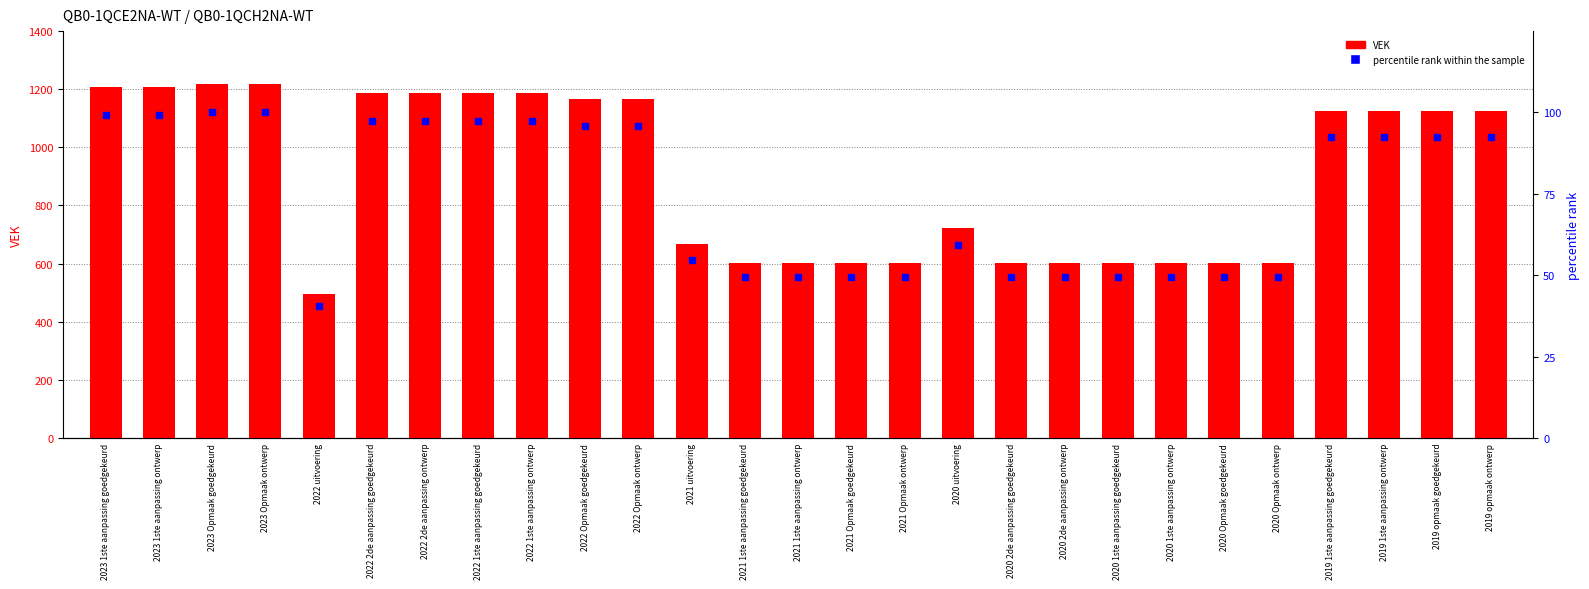

What is the sum of all percentile rank within the sample values?

1998.9